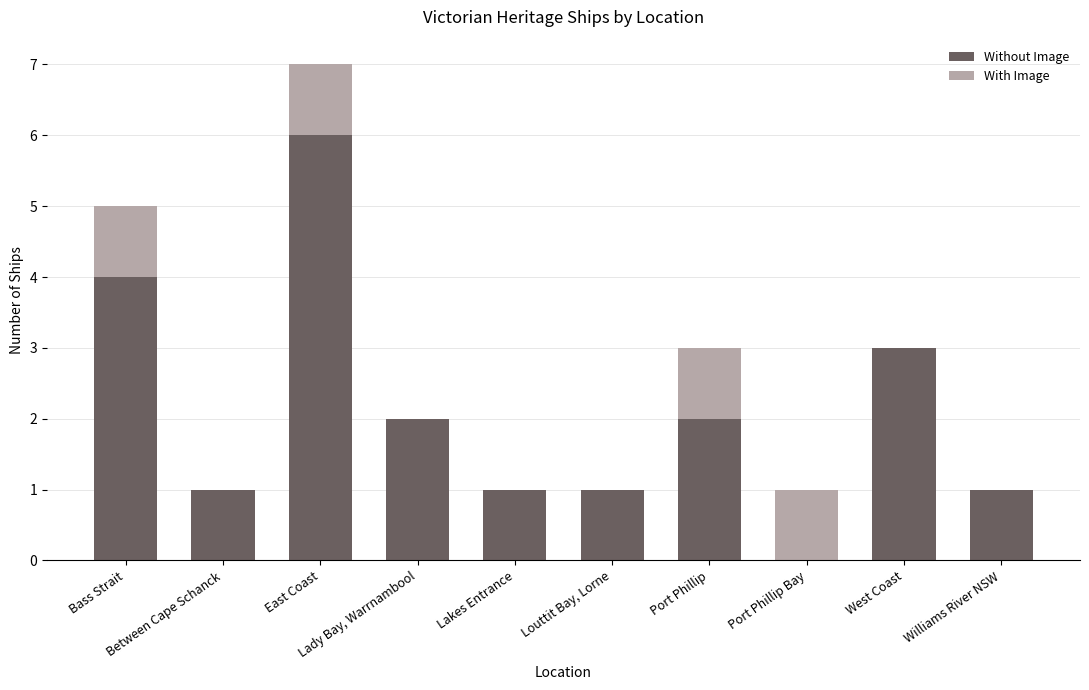

What is the average value of the Without Image series?

2